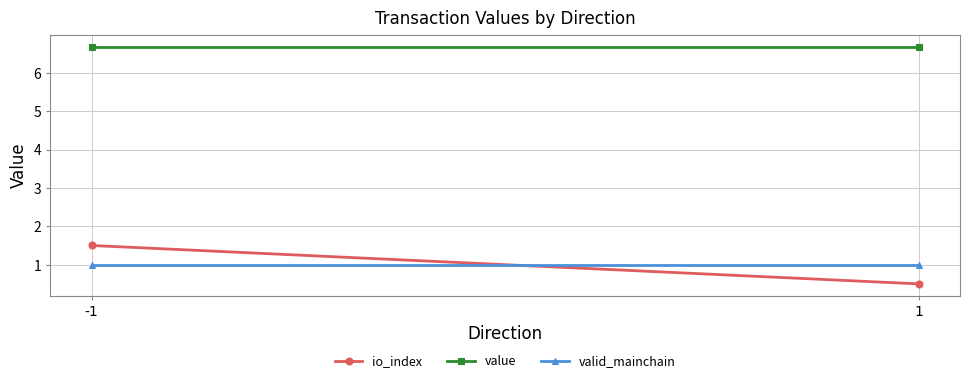

What is the value of the valid_mainchain point at the 1st from the left?

1.0